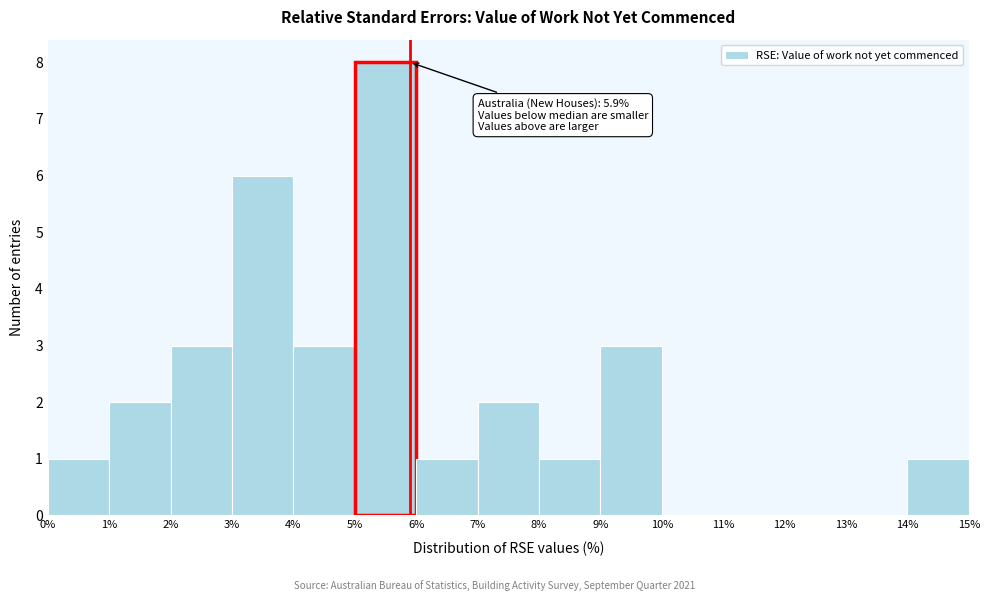

Over which range of the x-axis is the bar tallest?

5% to 6%